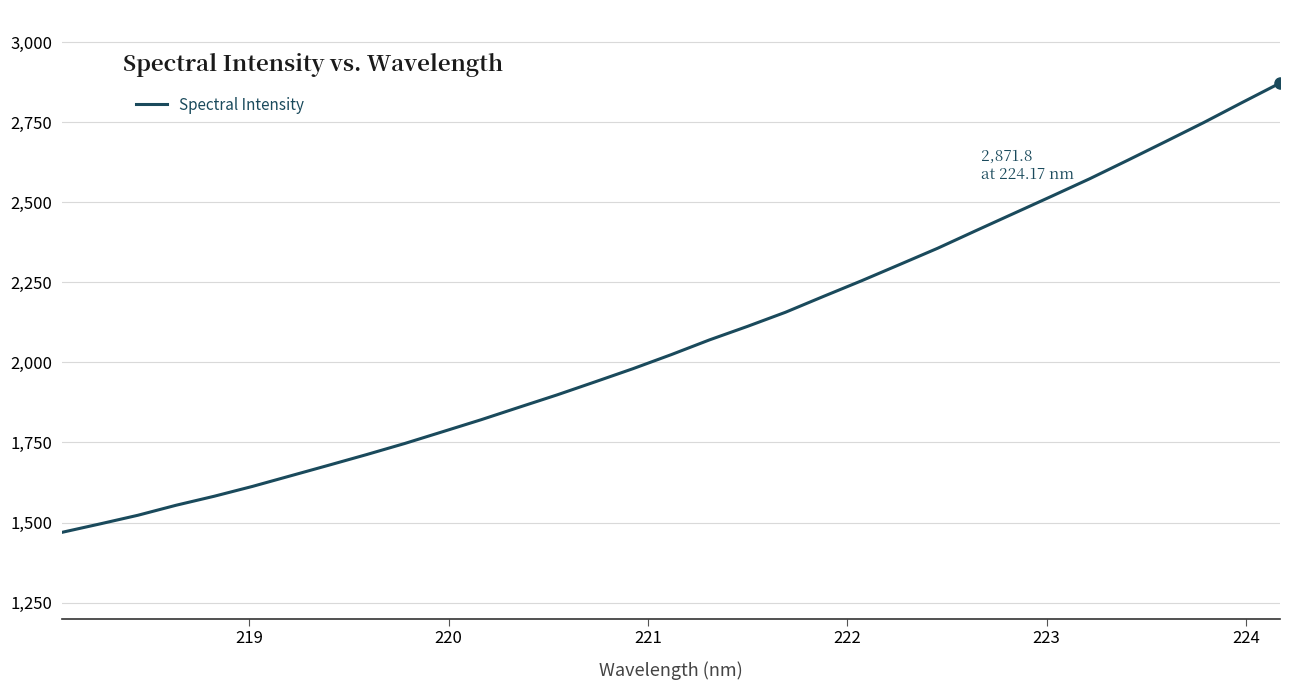

What is the average value?

2076.0